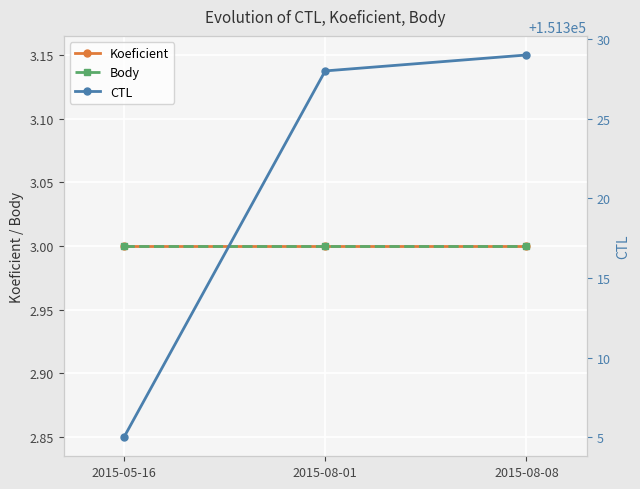

Which series has the widest spread of values?

CTL